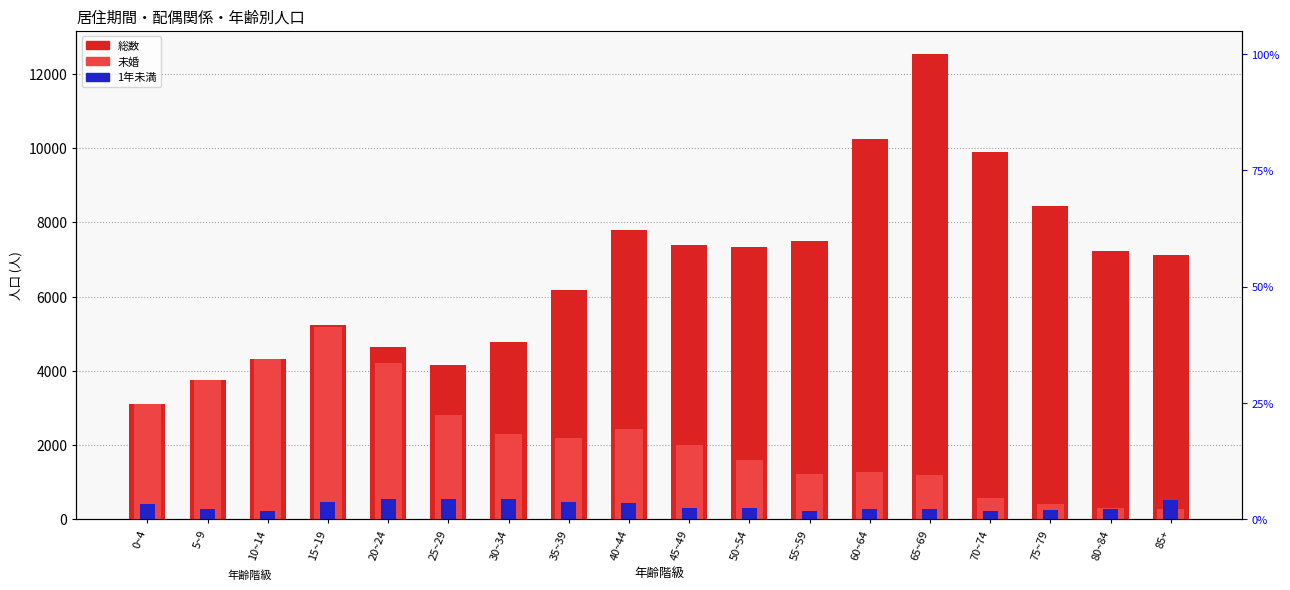

Rank the categories by 未婚 value from highest to lowest.

15~19, 10~14, 20~24, 5~9, 0~4, 25~29, 40~44, 30~34, 35~39, 45~49, 50~54, 60~64, 55~59, 65~69, 70~74, 75~79, 80~84, 85+